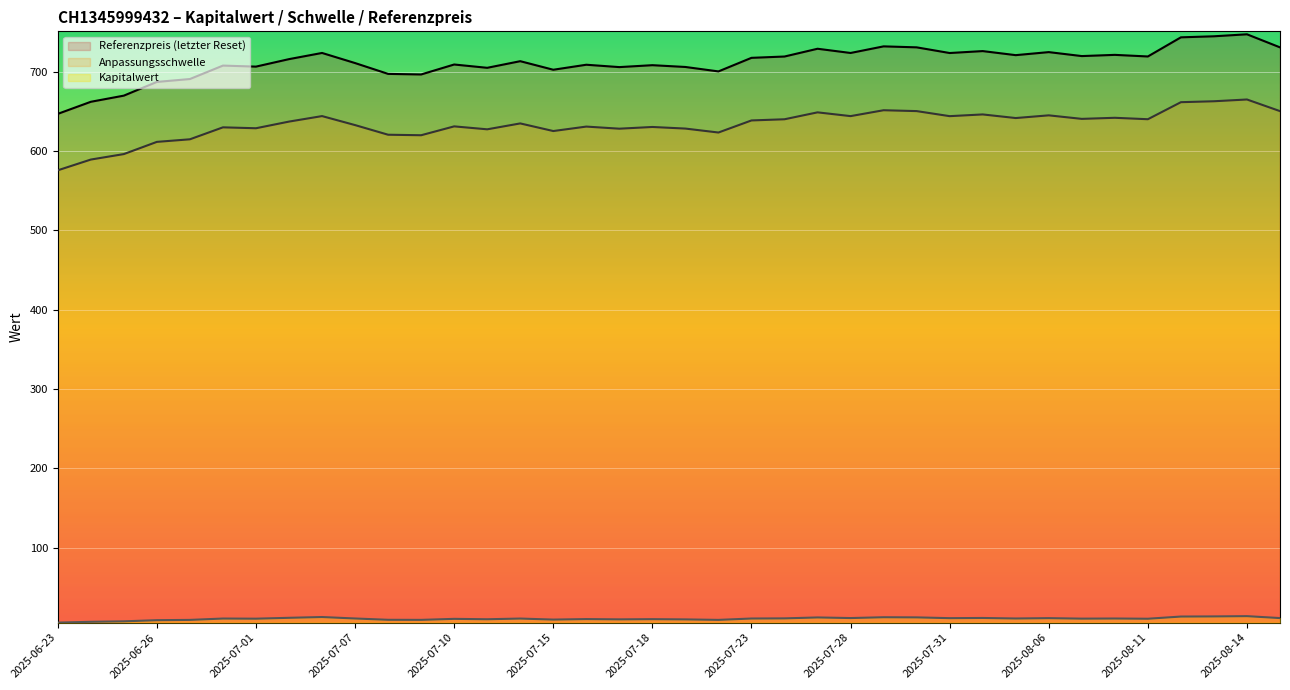

Reading right to left, extract all data points from this chart.

Kapitalwert: 11.2	13.6	13.3	13.1	10.3	10.6	10.5	11.1	10.7	11.3	11.1	12.1	12.2	11.2	12.0	10.8	10.6	8.9	9.5	9.8	9.6	9.9	9.3	10.6	9.7	10.2	8.9	9.0	10.7	12.5	11.5	10.4	10.6	8.9	8.5	7.1	6.5	5.5
Anpassungsschwelle: 650.3	665.0	662.8	661.6	640.1	641.9	640.6	645.0	641.6	646.2	644.0	650.4	651.5	644.0	648.8	640.1	638.6	623.4	628.3	630.4	628.2	630.9	625.2	634.8	627.4	631.1	619.9	620.6	632.7	644.1	637.1	628.7	629.9	614.8	611.6	596.2	589.3	575.7
Referenzpreis: 730.7	747.2	744.7	743.4	719.2	721.3	719.7	724.7	720.9	726.0	723.6	730.8	732.0	723.6	729.0	719.2	717.5	700.4	706.0	708.3	705.8	708.8	702.5	713.3	705.0	709.1	696.6	697.3	710.9	723.7	715.9	706.5	707.8	690.8	687.2	669.9	662.1	646.9